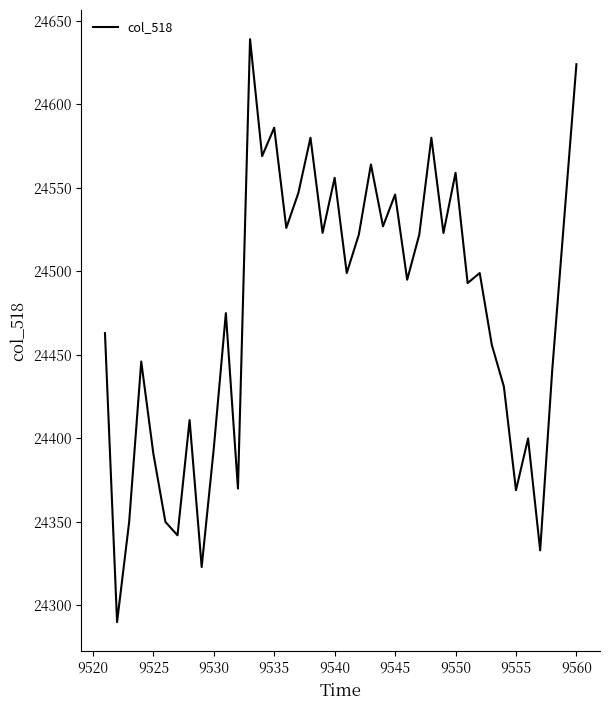

What is the maximum value shown in the chart?

24639